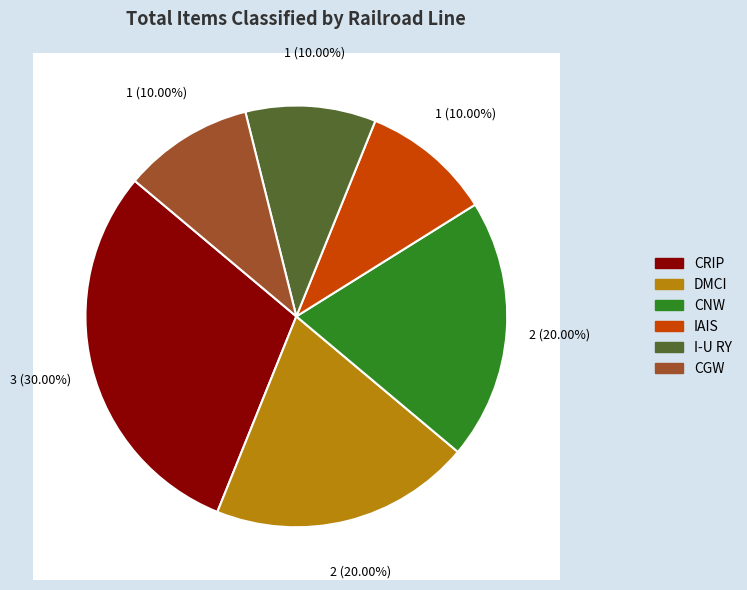

Is there any slice that represents more than half of the pie?

No